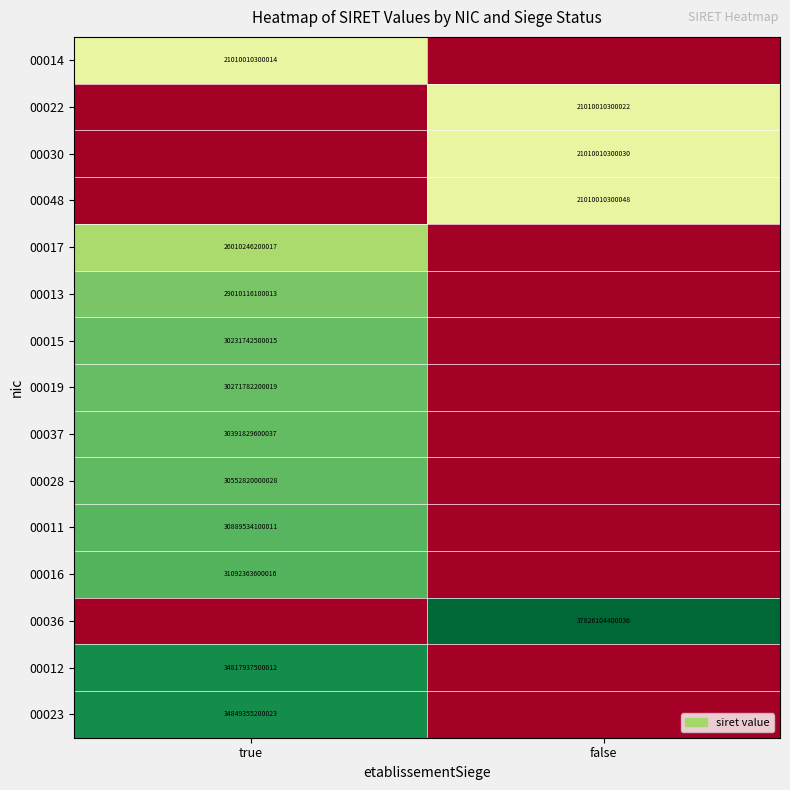

The value of 00037 at true is 12382312704691. True or false?

False